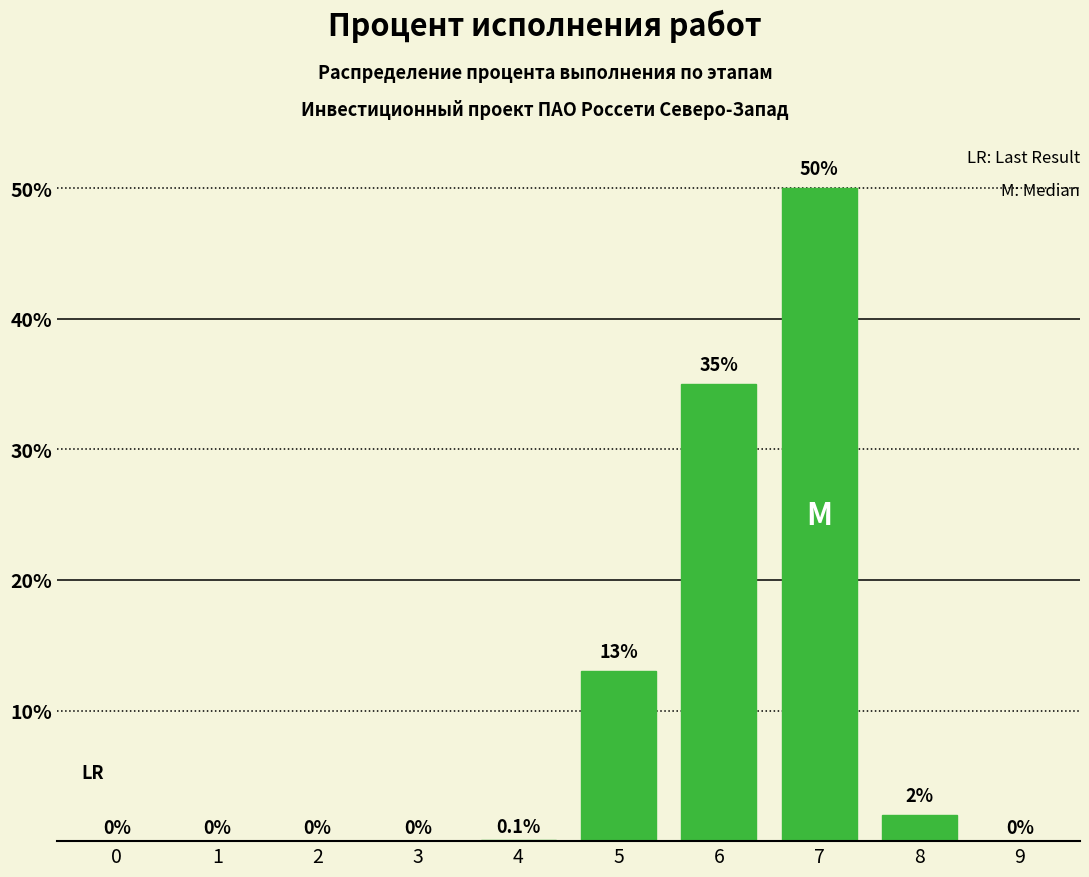

Reading left to right, list all the values displayed in this chart.

0=0.0	1=0.0	2=0.0	3=0.0	4=0.1	5=13.0	6=35.0	7=50.0	8=2.0	9=0.0